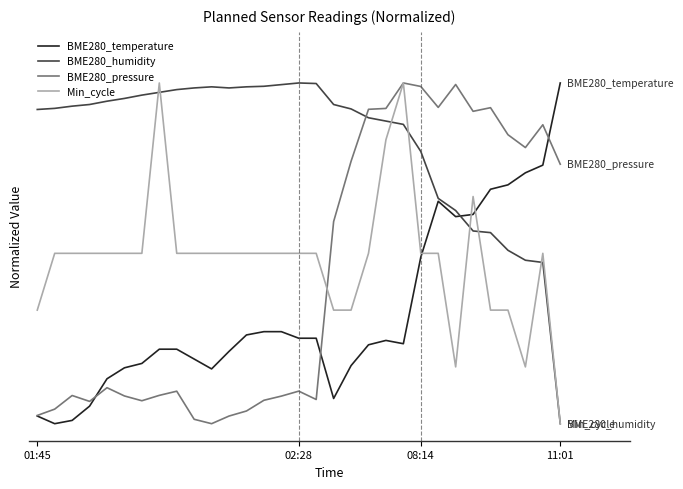

At how many categories does at least one series exceed 0?

31